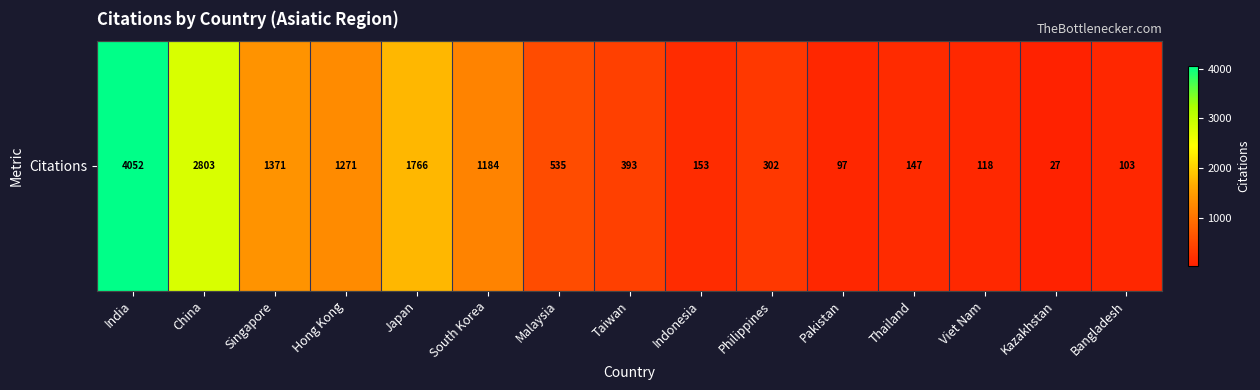

What is the smallest value displayed?

27